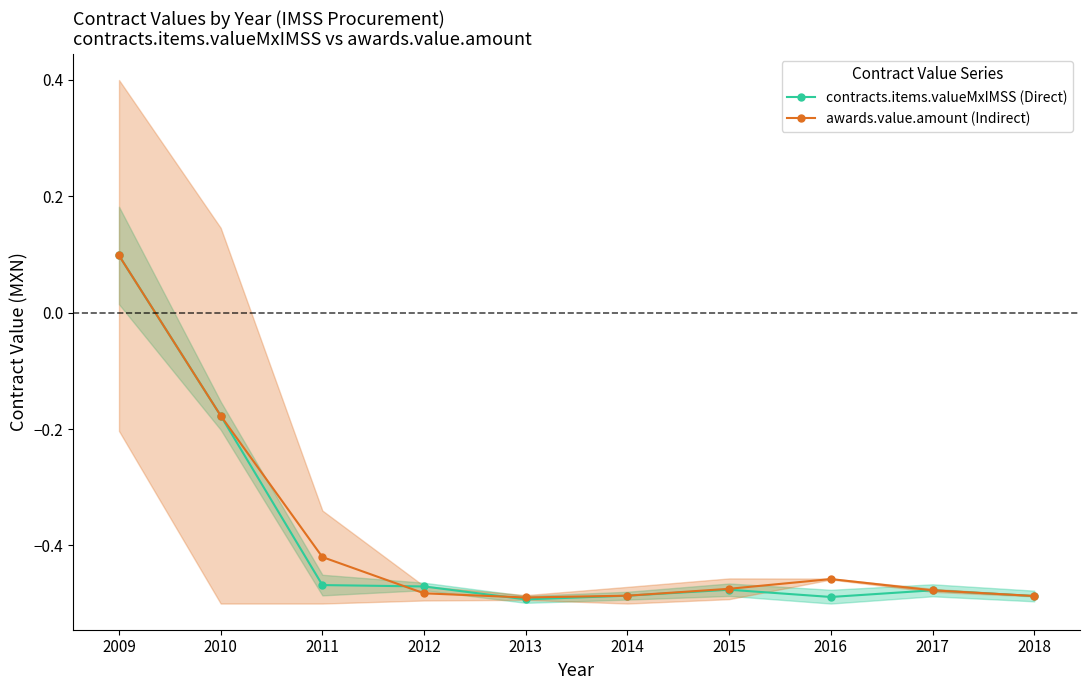

What is the value of the contracts.items.valueMxIMSS (Direct) point at the 4th from the left?

-0.5